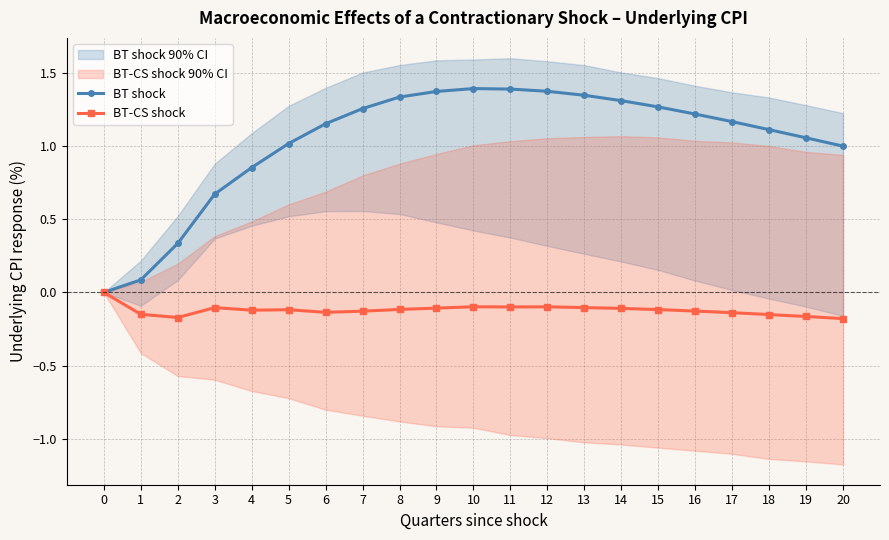

Is it true that BT shock equals 1.3 at 13?

True